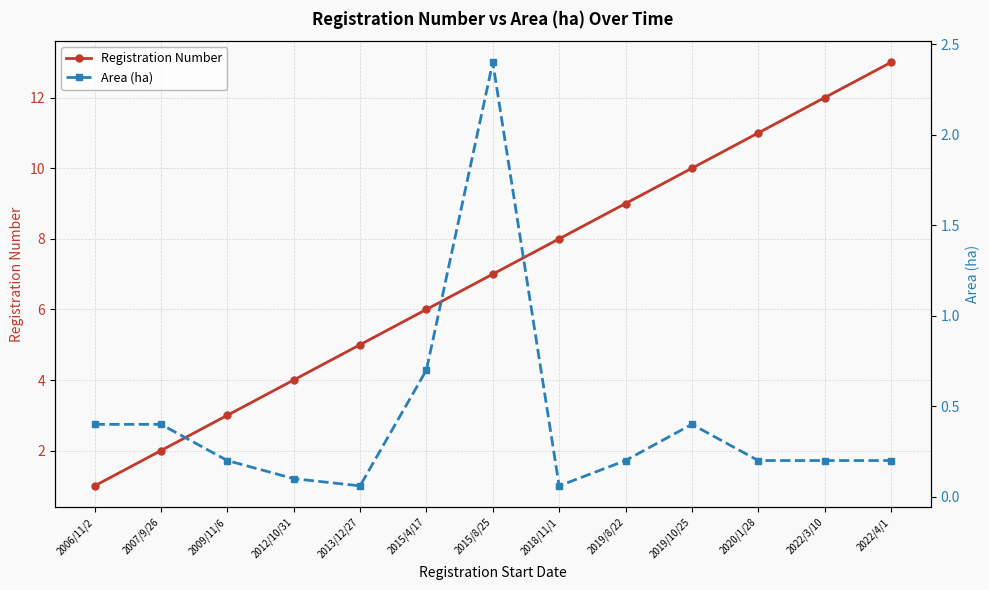

Reading right to left, extract all data points from this chart.

Registration Number: 2022/4/1=13.0	2022/3/10=12.0	2020/1/28=11.0	2019/10/25=10.0	2019/8/22=9.0	2018/11/1=8.0	2015/8/25=7.0	2015/4/17=6.0	2013/12/27=5.0	2012/10/31=4.0	2009/11/6=3.0	2007/9/26=2.0	2006/11/2=1.0
Area (ha): 2022/4/1=0.2	2022/3/10=0.2	2020/1/28=0.2	2019/10/25=0.4	2019/8/22=0.2	2018/11/1=0.1	2015/8/25=2.4	2015/4/17=0.7	2013/12/27=0.1	2012/10/31=0.1	2009/11/6=0.2	2007/9/26=0.4	2006/11/2=0.4